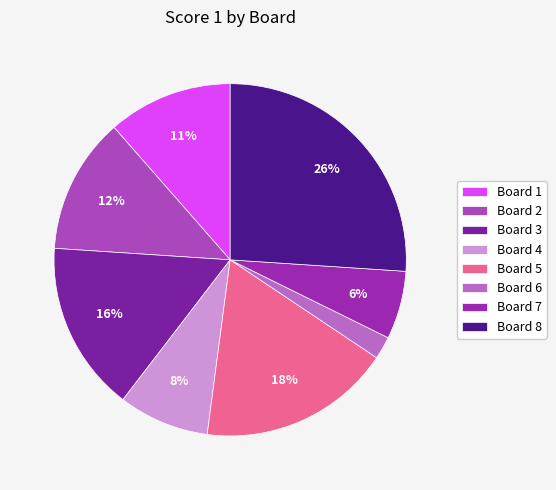

Which slice is the largest?

Board 8